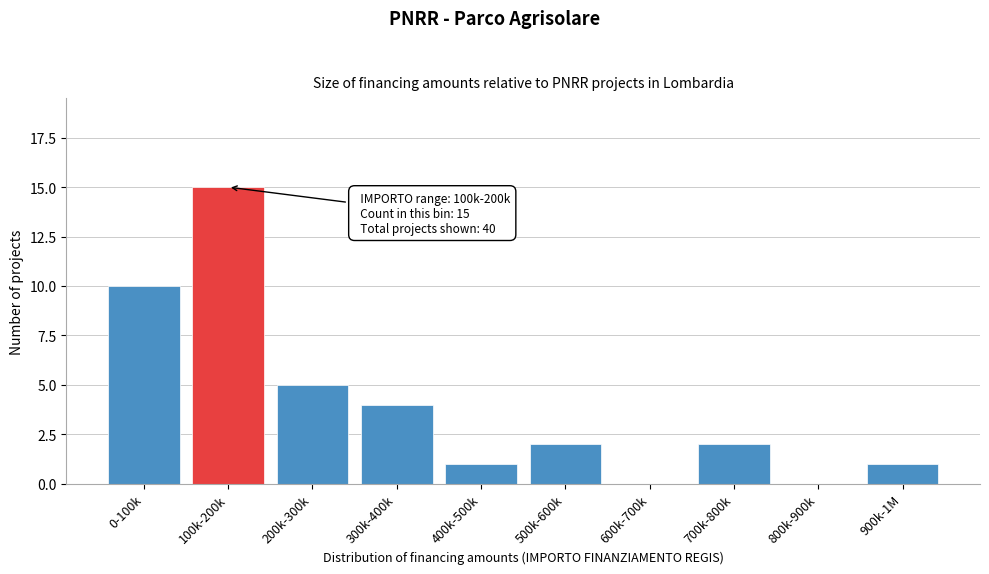

Reading left to right, list all the values displayed in this chart.

0-100k=10	100k-200k=15	200k-300k=5	300k-400k=4	400k-500k=1	500k-600k=2	600k-700k=0	700k-800k=2	800k-900k=0	900k-1M=1